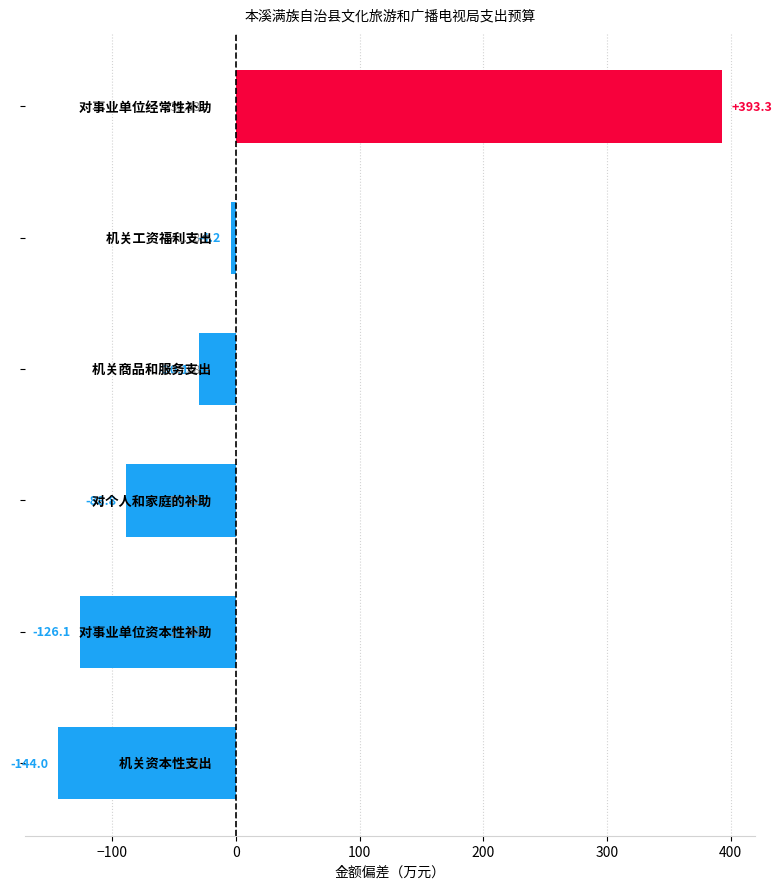

What is the difference between the second highest and minimum values?

139.8